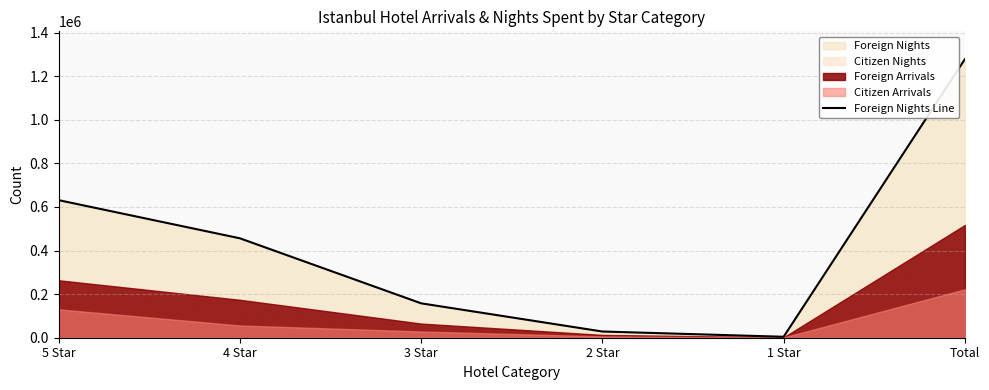

Which has a higher value, 1 Star or 5 Star?

5 Star